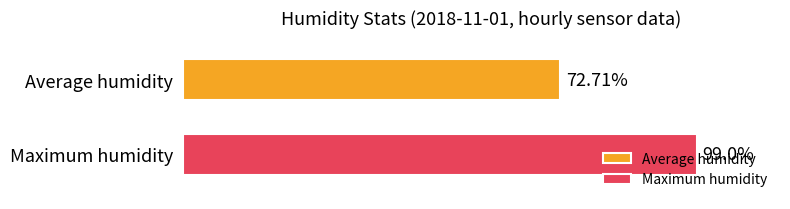

List the series in order of their overall mean, highest first.

Maximum humidity, Average humidity